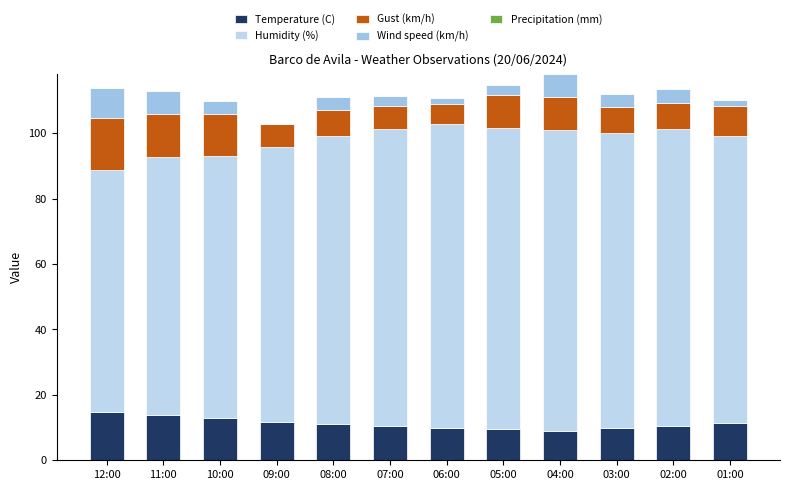

What is the total value across all series at 10:00?

109.9